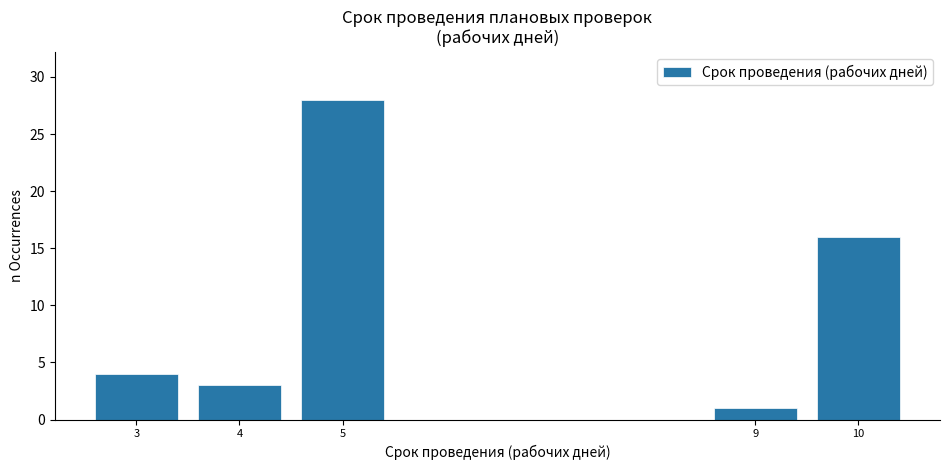

Reading left to right, what are all the values shown in this chart?

3=4	4=3	5=28	9=1	10=16